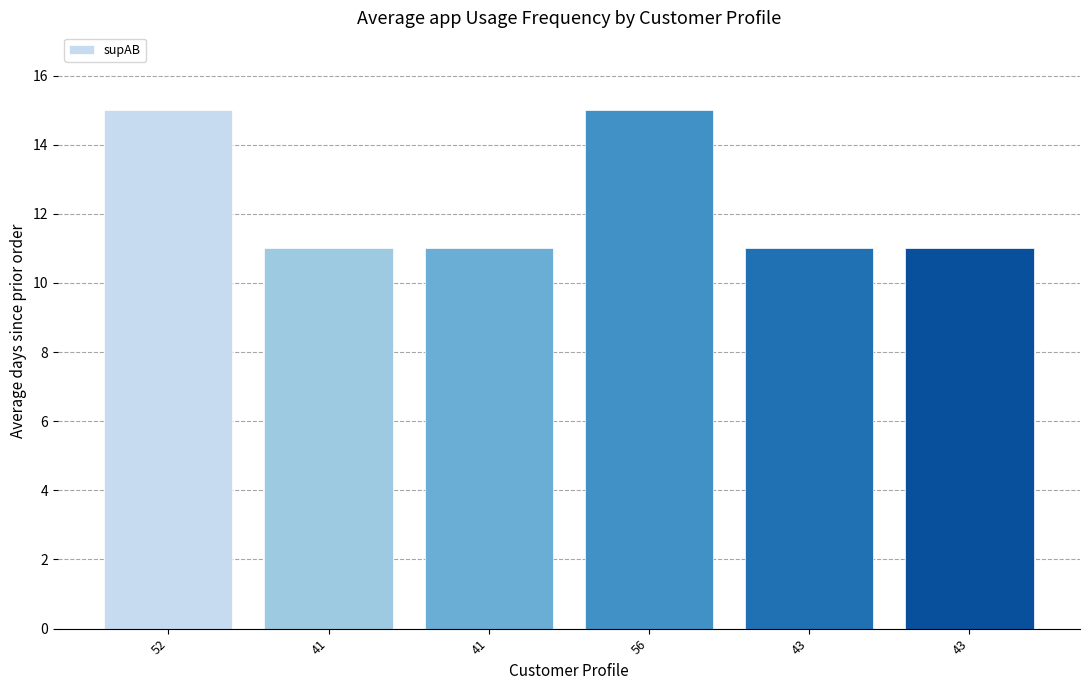

Is it true that the value at 56 is 15?

True